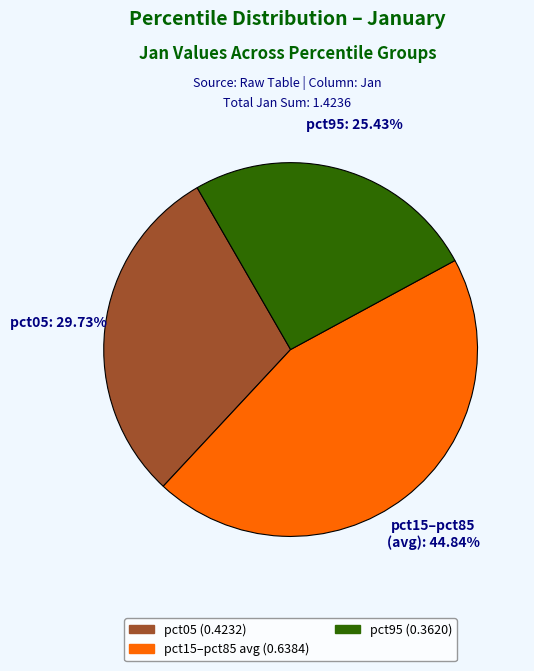

Is there a majority slice in this chart?

No